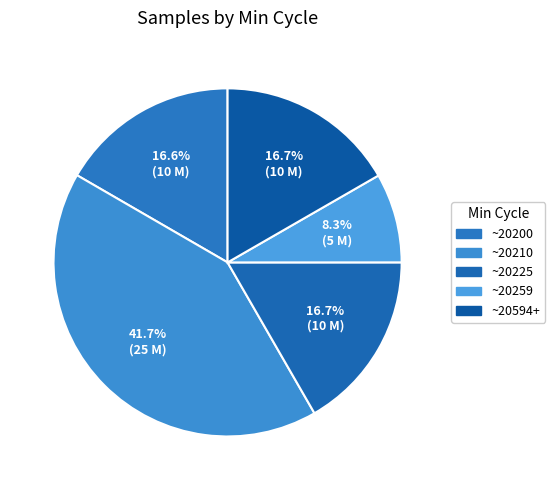

How many segments does this pie chart have?

5